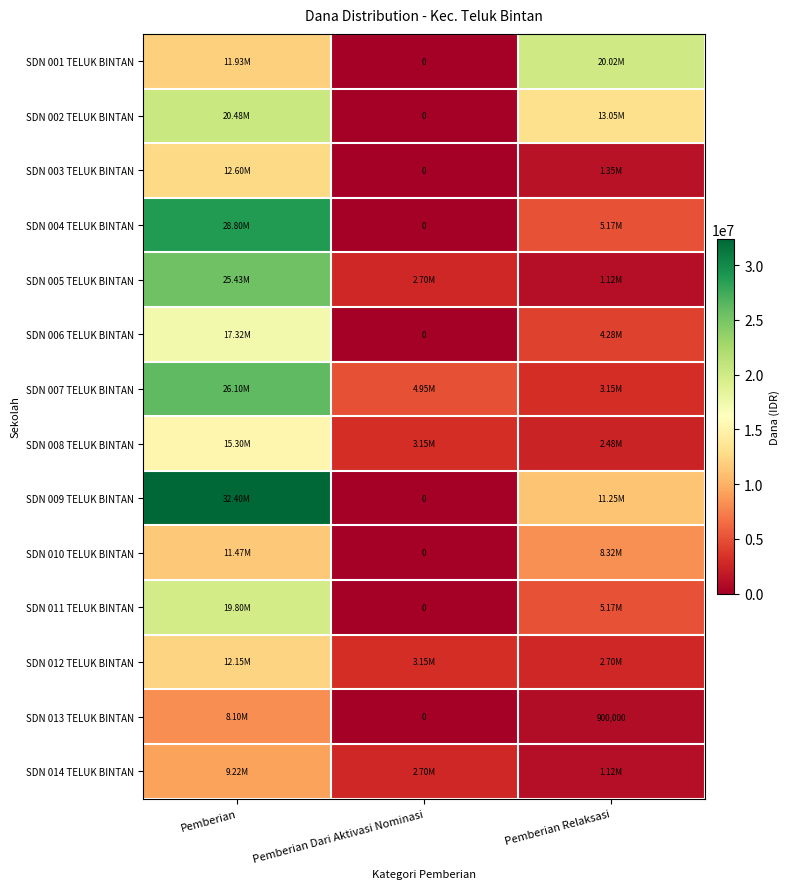

At how many categories does at least one series exceed 12108617?

2